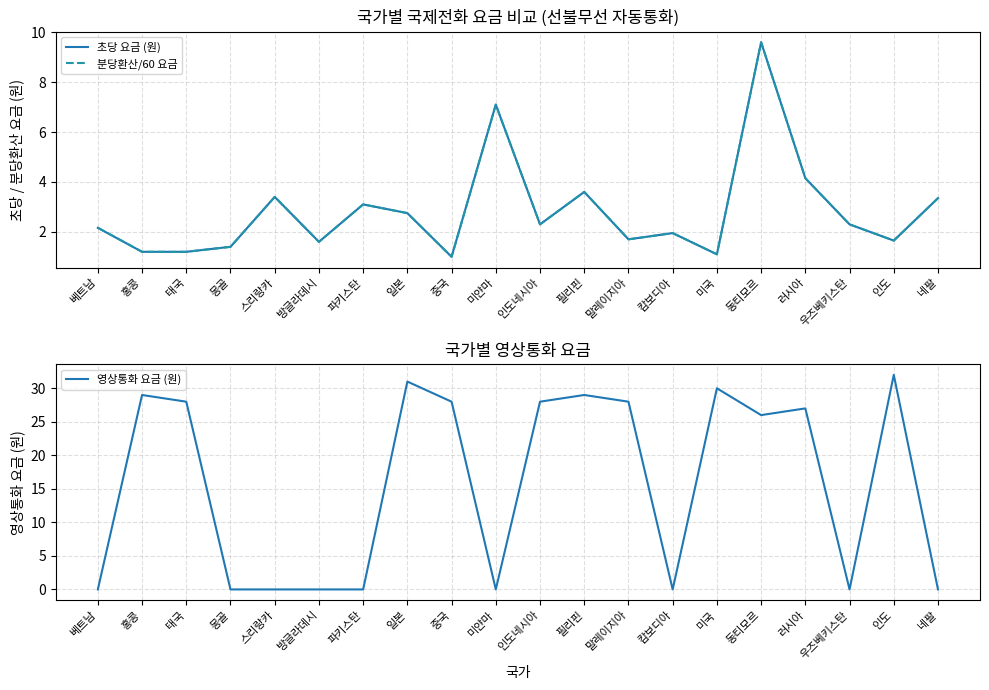

What is the average value of the 초당 요금 (원) series?

2.8